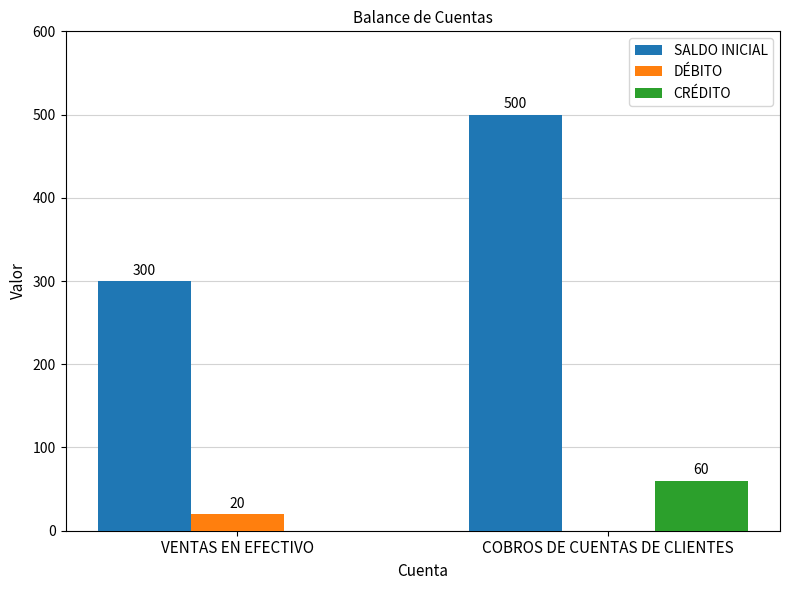

How many data points does each series have?

2